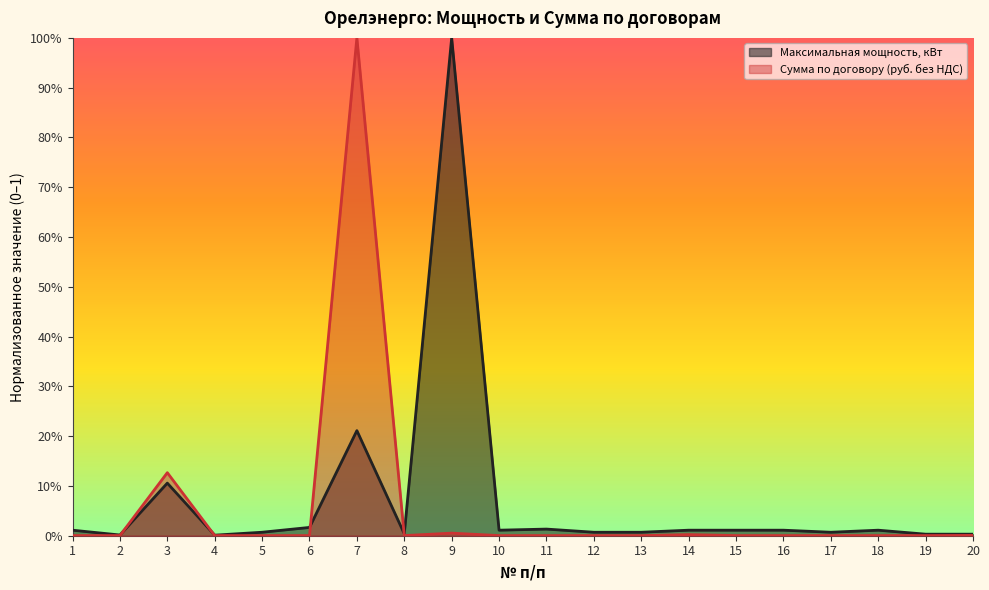

Reading left to right, list all the values displayed in this chart.

Максимальная мощность, кВт: 0.0	0.0	0.1	0.0	0.0	0.0	0.2	0.0	1.0	0.0	0.0	0.0	0.0	0.0	0.0	0.0	0.0	0.0	0.0	0.0
Сумма по договору (руб. без НДС): 0.0	0.0	0.1	0.0	0.0	0.0	1.0	0.0	0.0	0.0	0.0	0.0	0.0	0.0	0.0	0.0	0.0	0.0	0.0	0.0